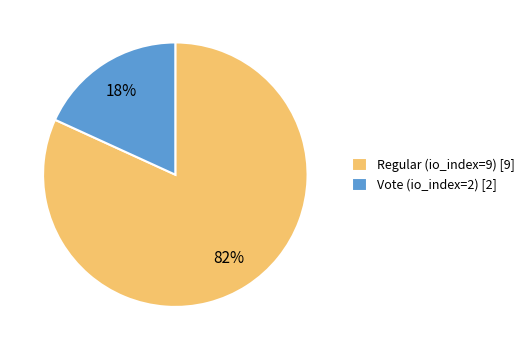

Which category accounts for the majority?

Regular (io_index=9)